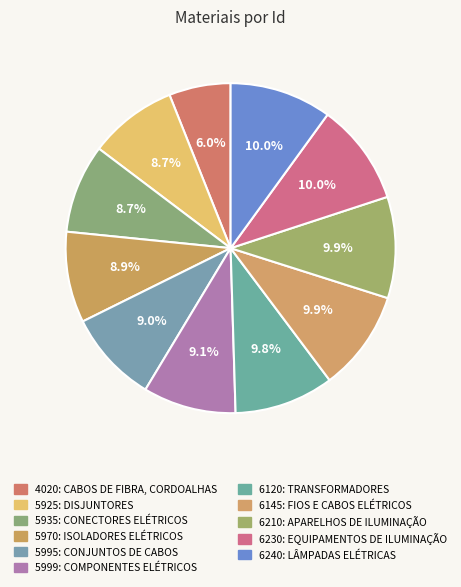

How many slices are in this pie chart?

11